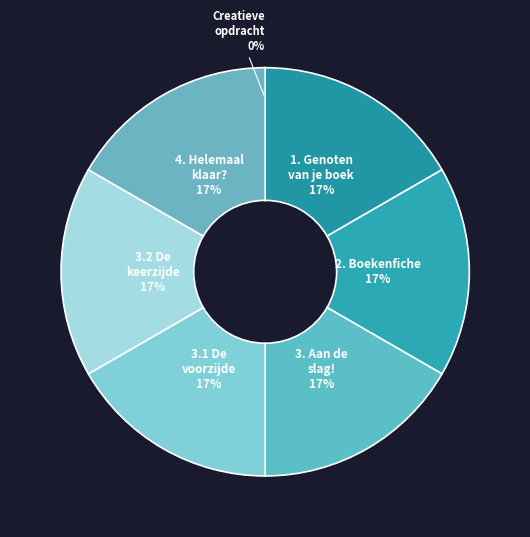

Count the number of slices in the pie.

7